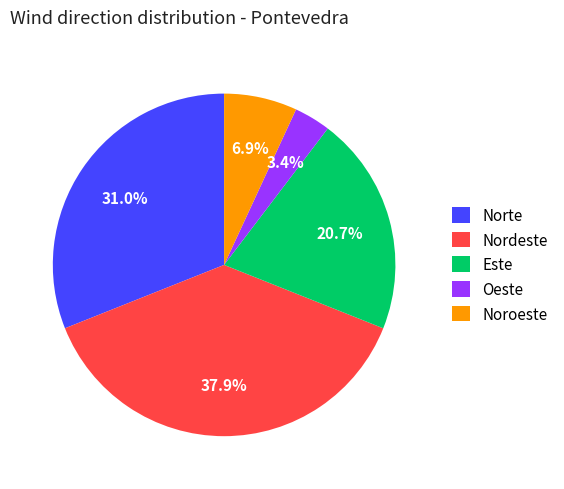

Approximately how many times larger is the value at Este compared to Noroeste?

3.0